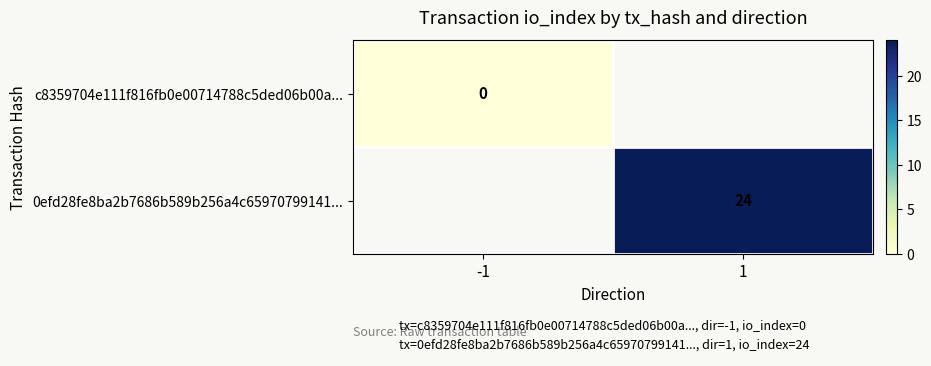

True or false: 0efd28fe8ba2b7686b589b256a4c65970799141... has a value of 24.0 at 1.

True